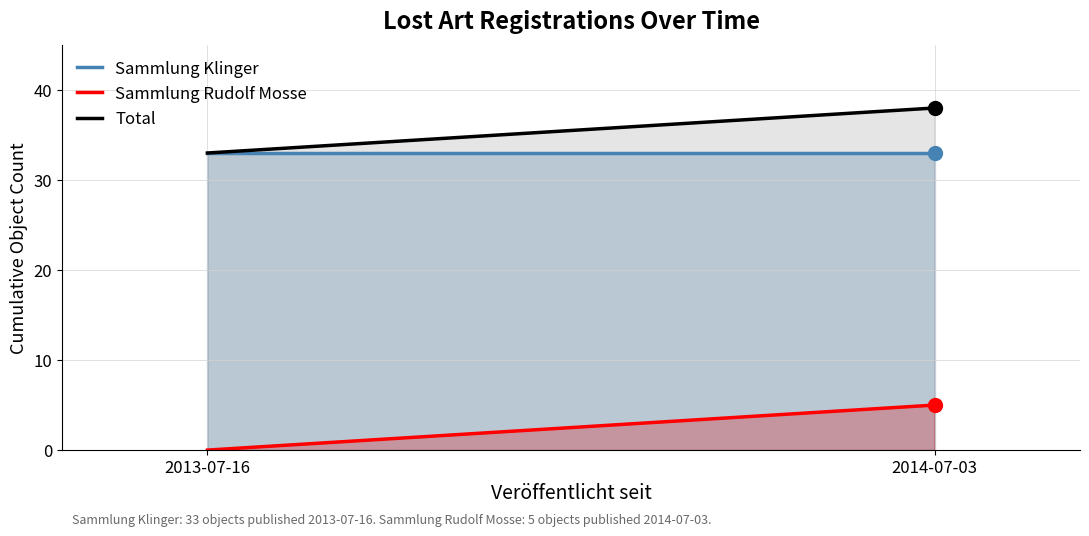

Is the value of Sammlung Klinger at 2014-07-03 greater than the value of Sammlung Rudolf Mosse at 2014-07-03?

Yes